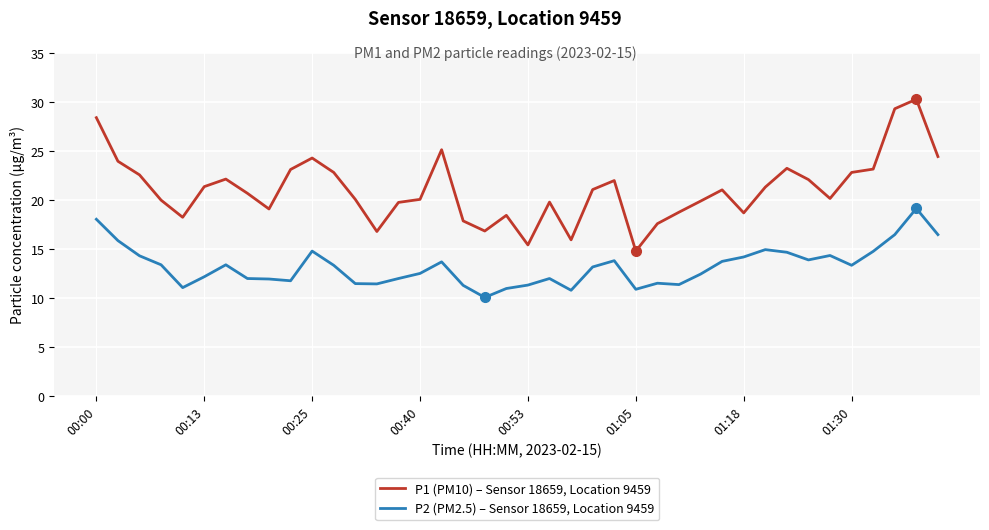

True or false: P1 (PM10) – Sensor 18659, Location 9459 has more than 1 points higher than both neighbors.

True